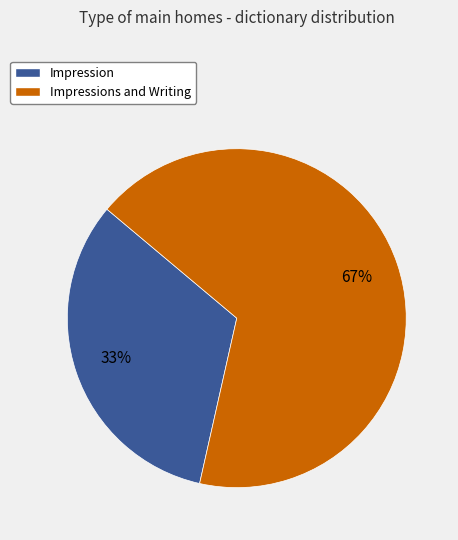

Between Impressions and Writing and Impression, which is larger?

Impressions and Writing